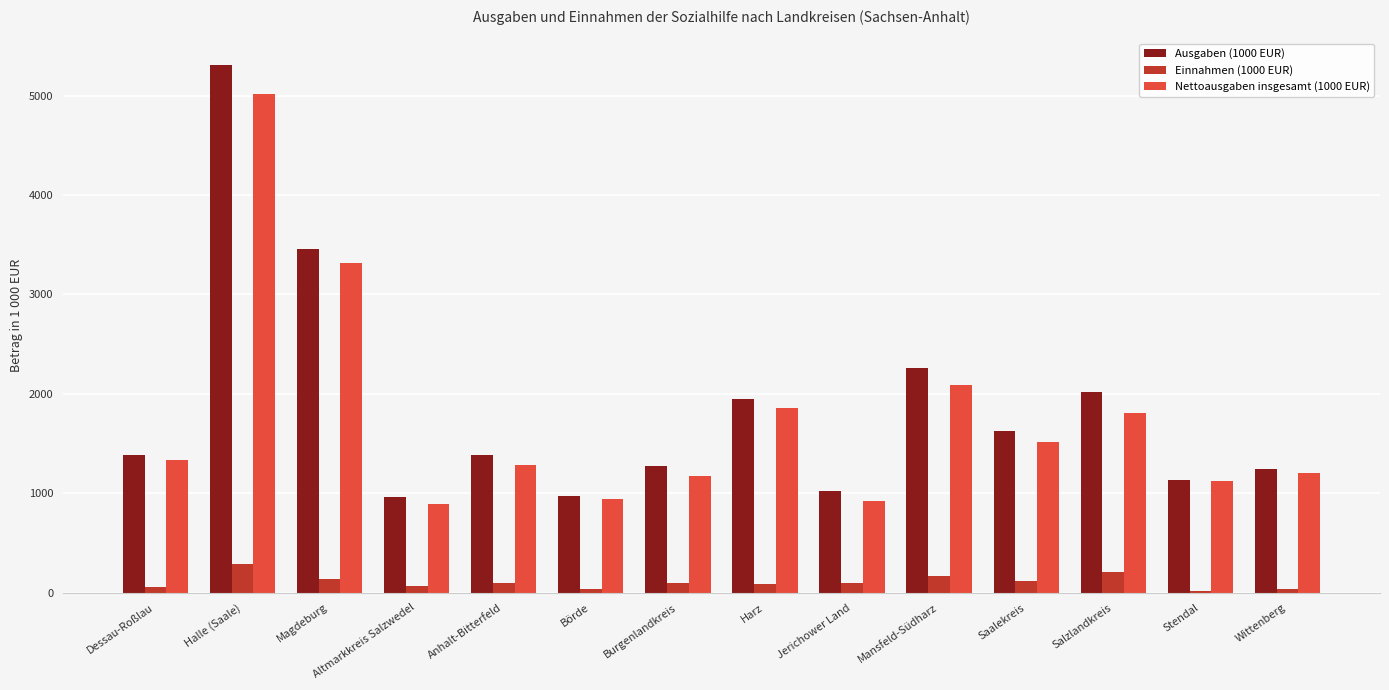

What is the difference between the highest and lowest values at Anhalt-Bitterfeld?

1288